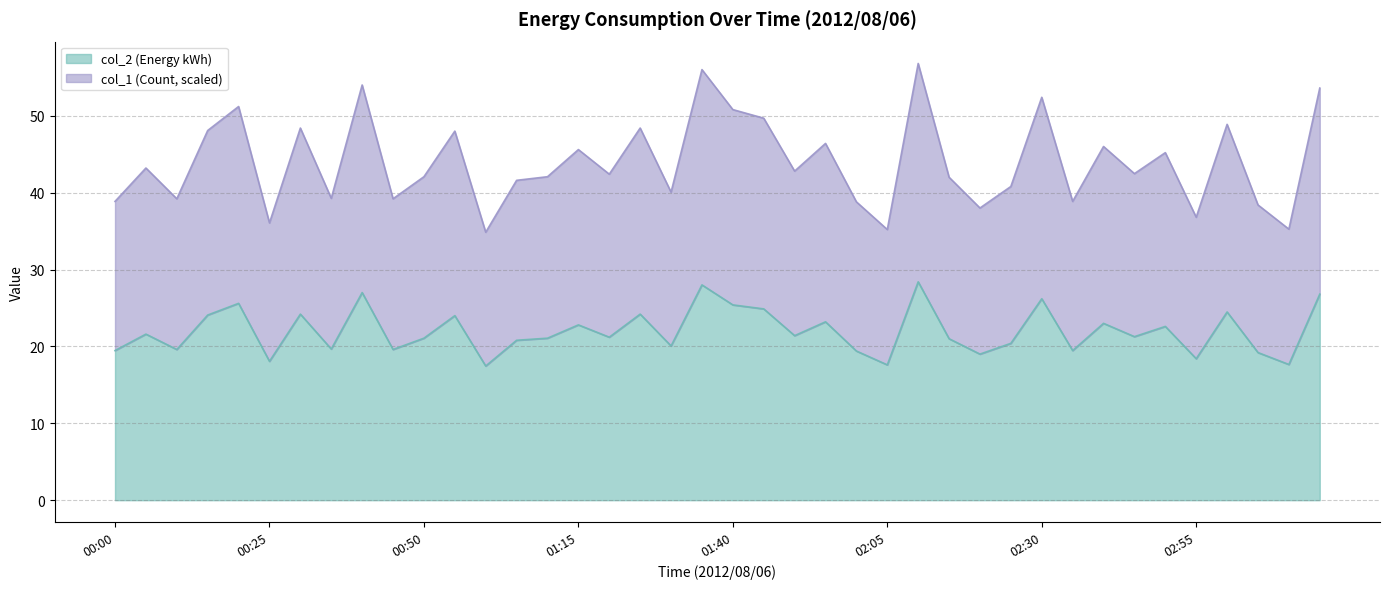

True or false: col_2 has a value of 38.3 at 01:15.

False